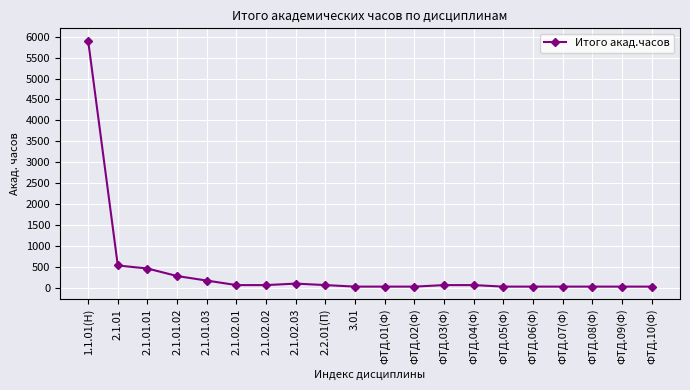

Is it true that the value at ФТД.02(Ф) is 36?

True